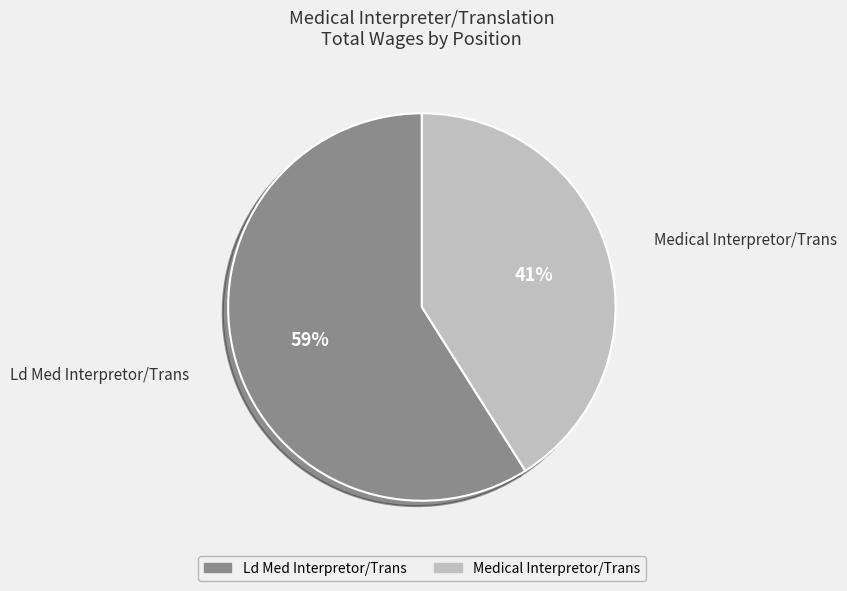

Which category accounts for the majority?

Ld Med Interpretor/Trans